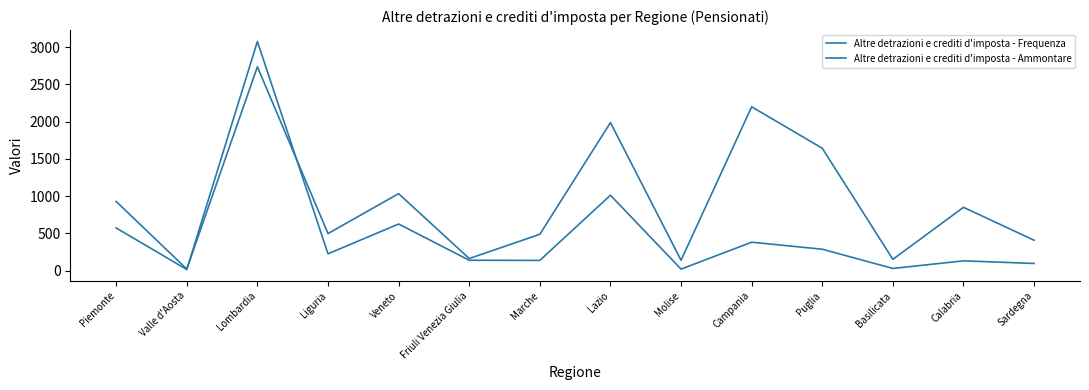

Which series has the largest total across all categories?

Altre detrazioni e crediti d'imposta - Frequenza